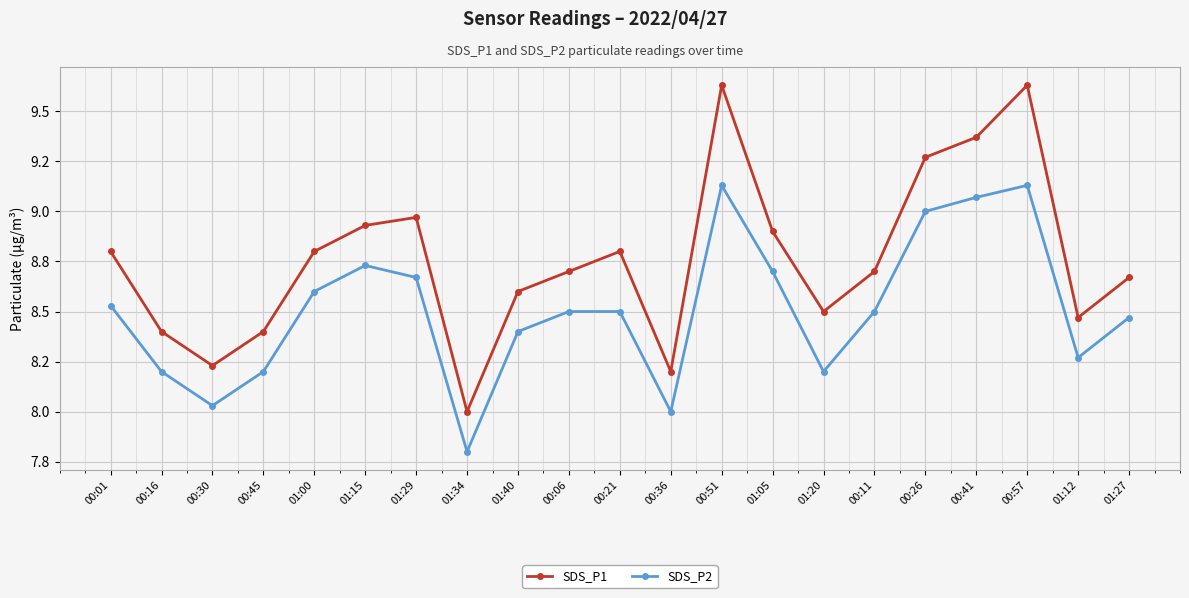

What are all the series names shown in the legend?

SDS_P1, SDS_P2